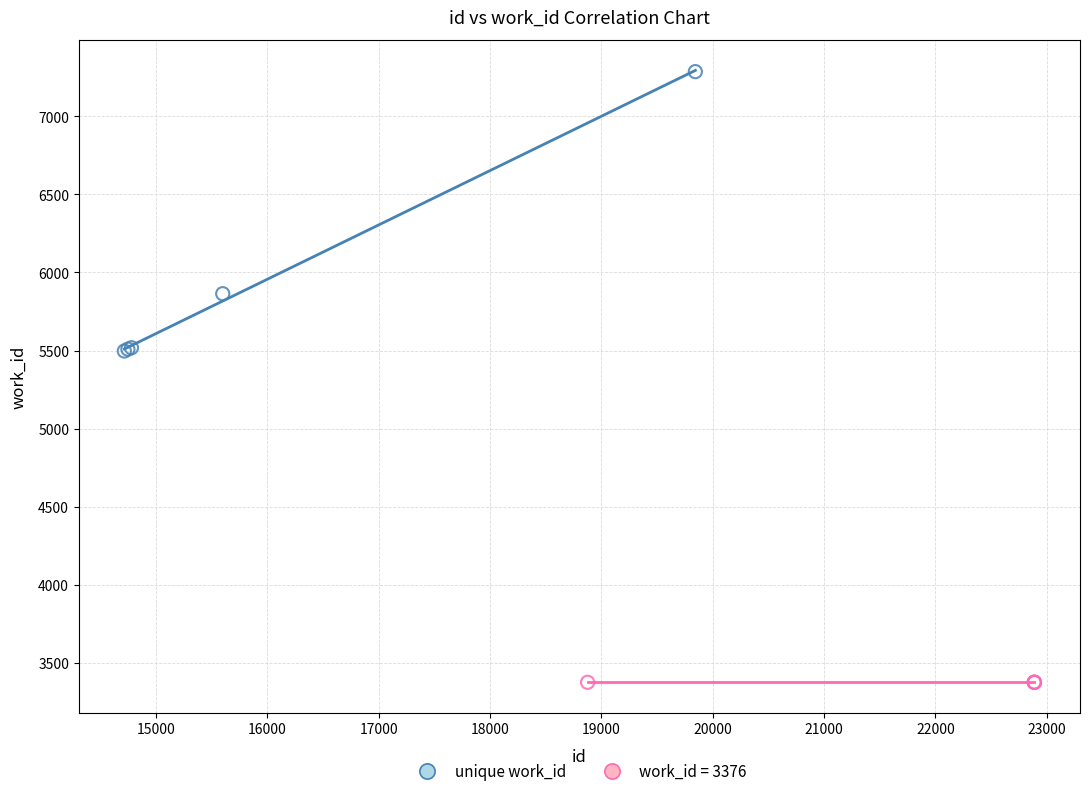

Which series reaches the maximum Y coordinate?

unique work_id